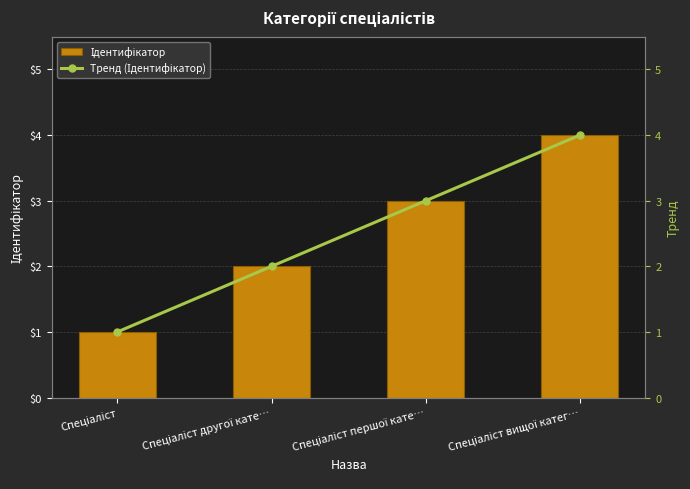

What is the sum of the Ідентифікатор values at Спеціаліст and Спеціаліст першої кате…?

4